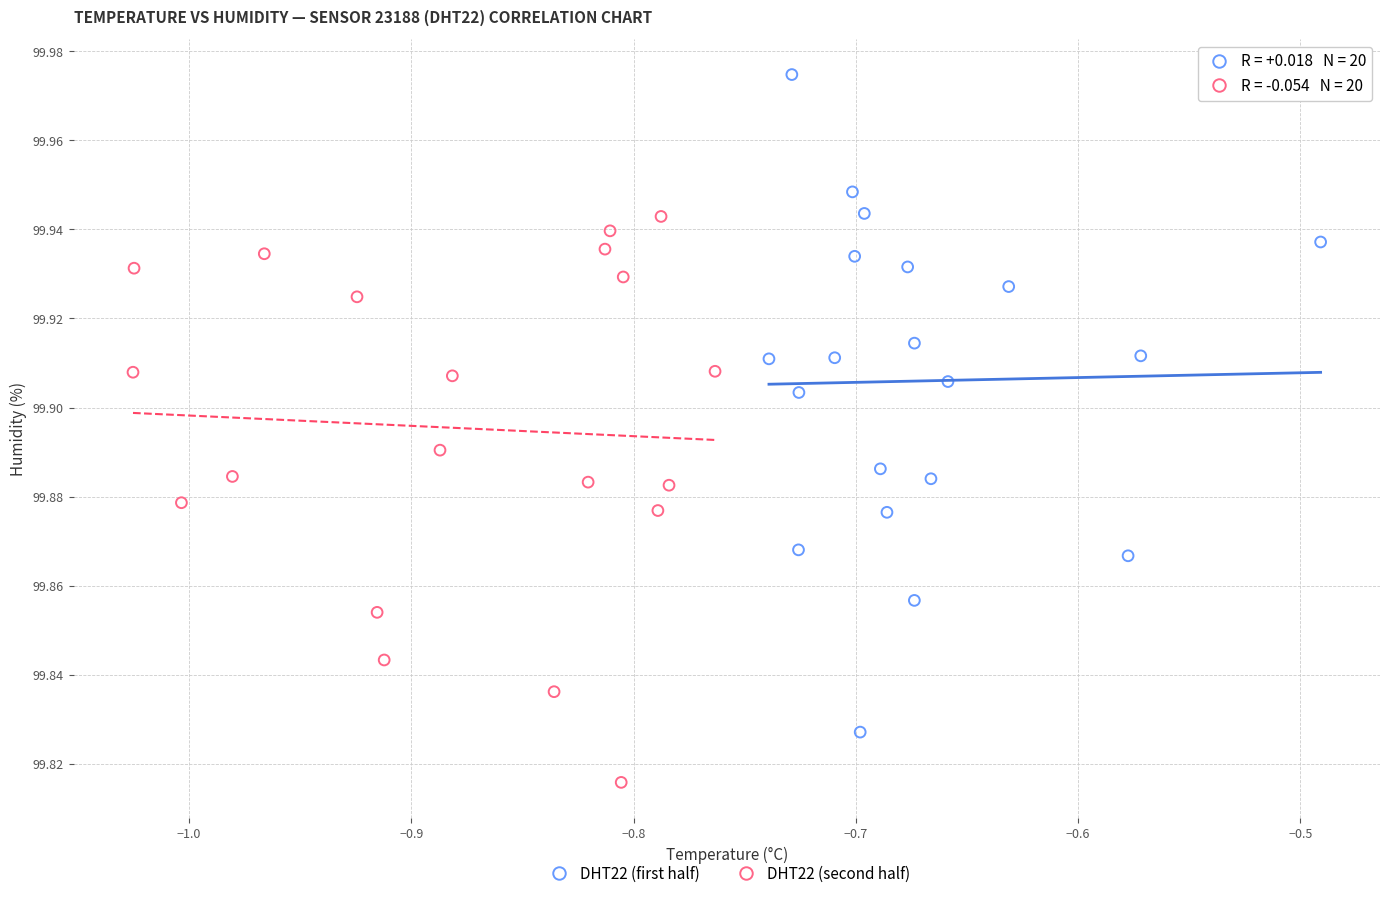

Which series contains the highest Y value?

DHT22 (first half)